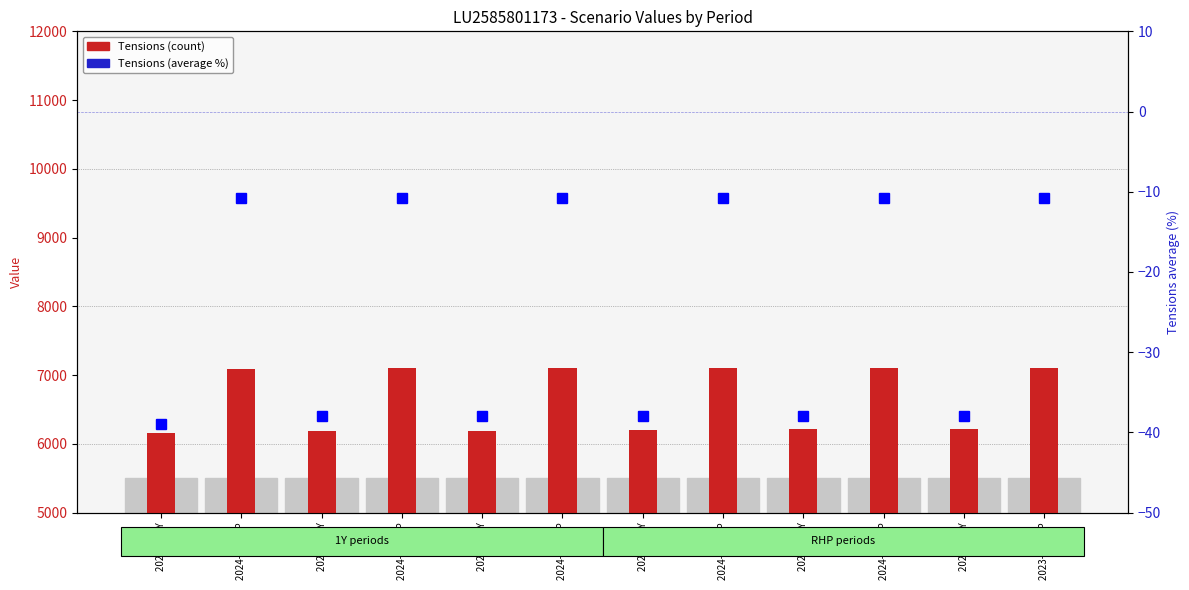

Reading left to right, extract all data points from this chart.

Tensions: 6150.0	7090.0	6190.0	7100.0	6190.0	7100.0	6200.0	7100.0	6210.0	7100.0	6210.0	7100.0
Tensions (average %): -39.0	-10.8	-38.0	-10.8	-38.0	-10.8	-38.0	-10.8	-38.0	-10.8	-38.0	-10.8